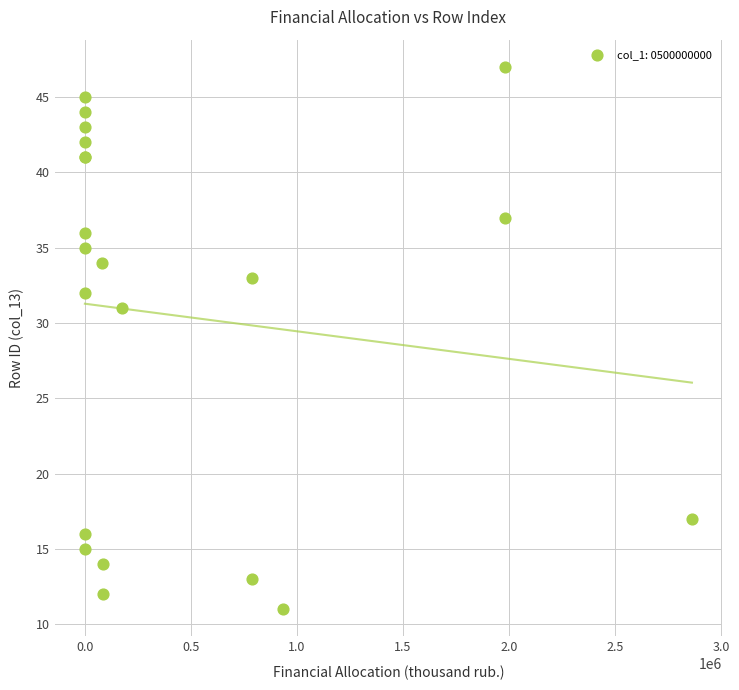

What Y value in the scatter plot is closest to 29?

31